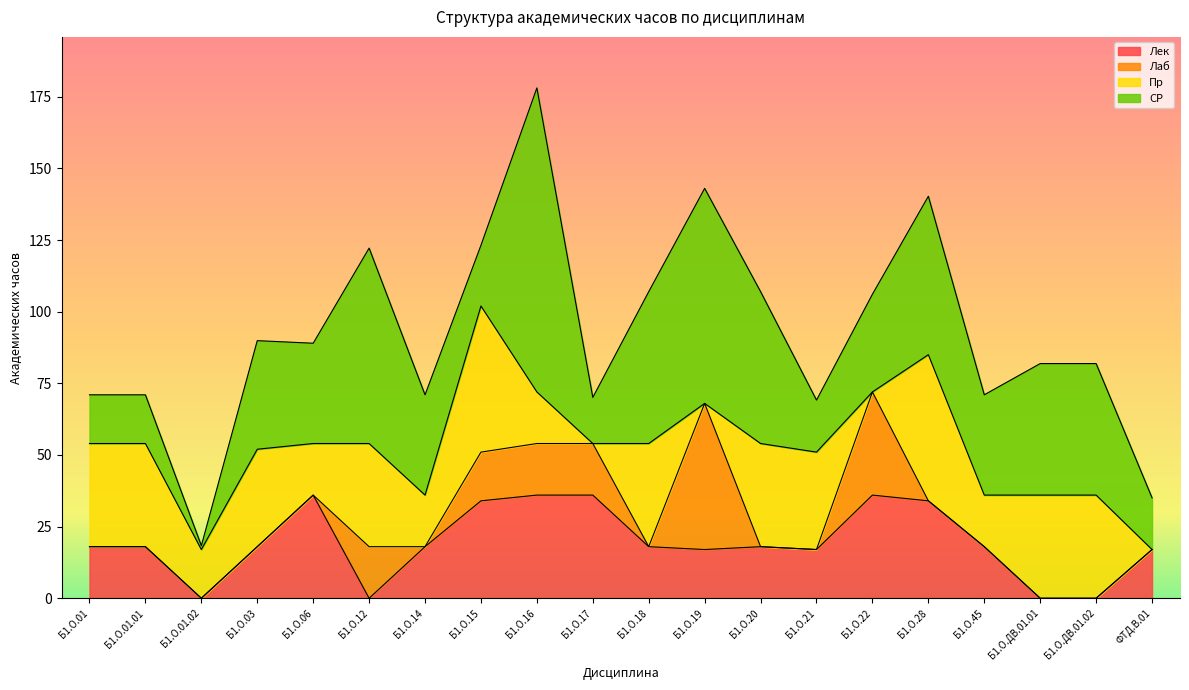

Rank the categories by Лаб value from lowest to highest.

Б1.О.01, Б1.О.01.01, Б1.О.01.02, Б1.О.03, Б1.О.06, Б1.О.14, Б1.О.18, Б1.О.20, Б1.О.21, Б1.О.28, Б1.О.45, Б1.О.ДВ.01.01, Б1.О.ДВ.01.02, ФТД.В.01, Б1.О.15, Б1.О.12, Б1.О.16, Б1.О.17, Б1.О.22, Б1.О.19